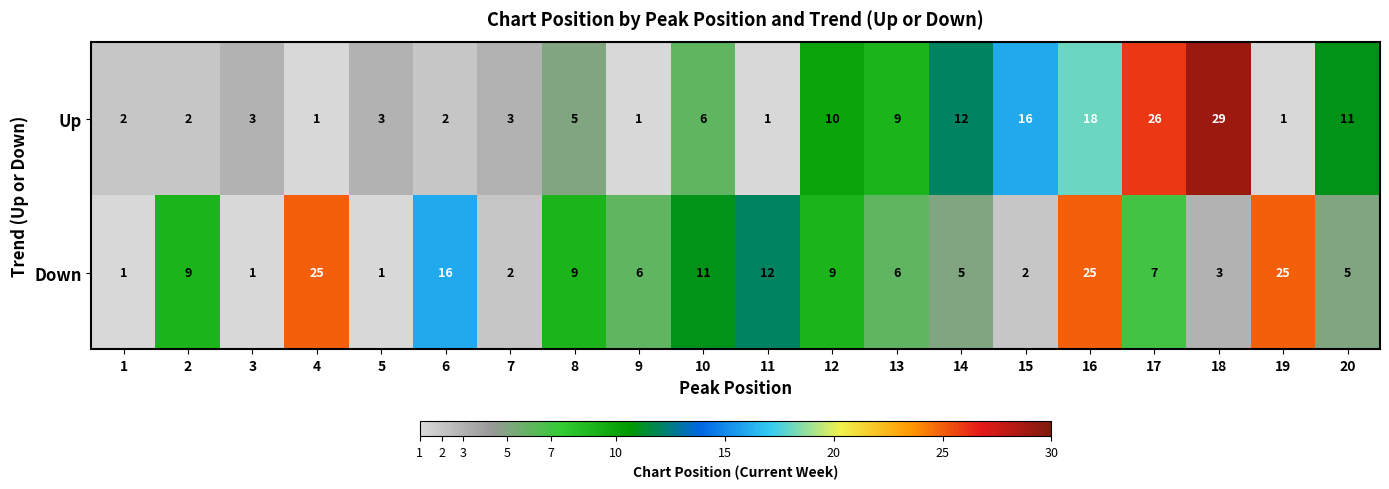

Read the Up value at 14.

12